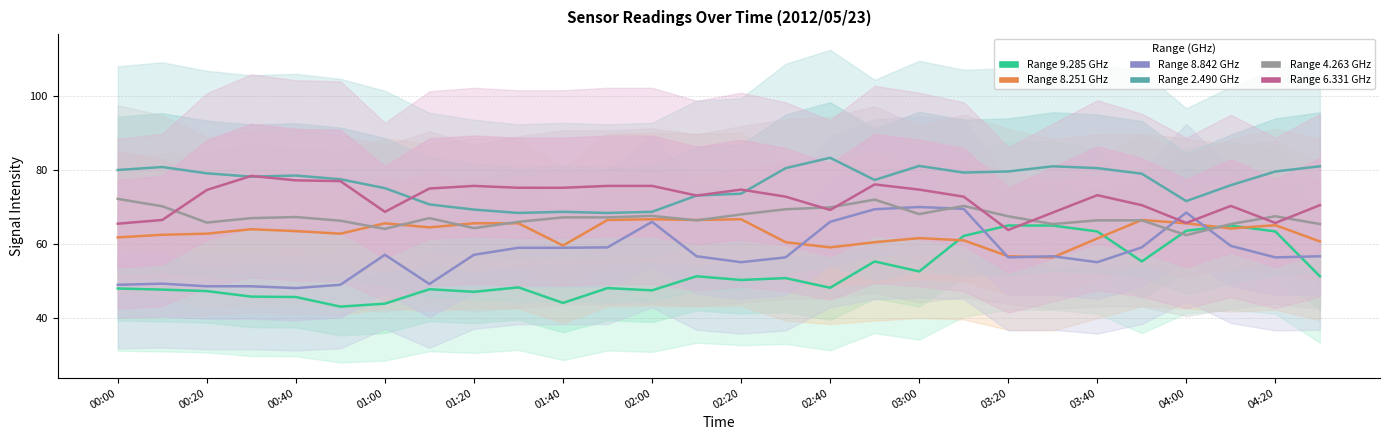

Rank the categories by 6.331 value from highest to lowest.

00:30, 00:40, 00:50, 02:50, 01:20, 01:50, 02:00, 01:30, 01:40, 01:10, 02:20, 03:00, 00:20, 03:40, 02:10, 02:30, 03:10, 03:50, 04:30, 04:10, 02:40, 01:00, 03:30, 00:10, 04:00, 04:20, 00:00, 03:20